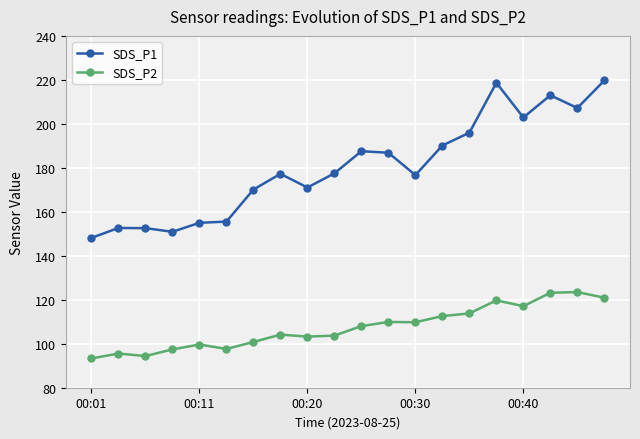

Which series has the largest total across all categories?

SDS_P1